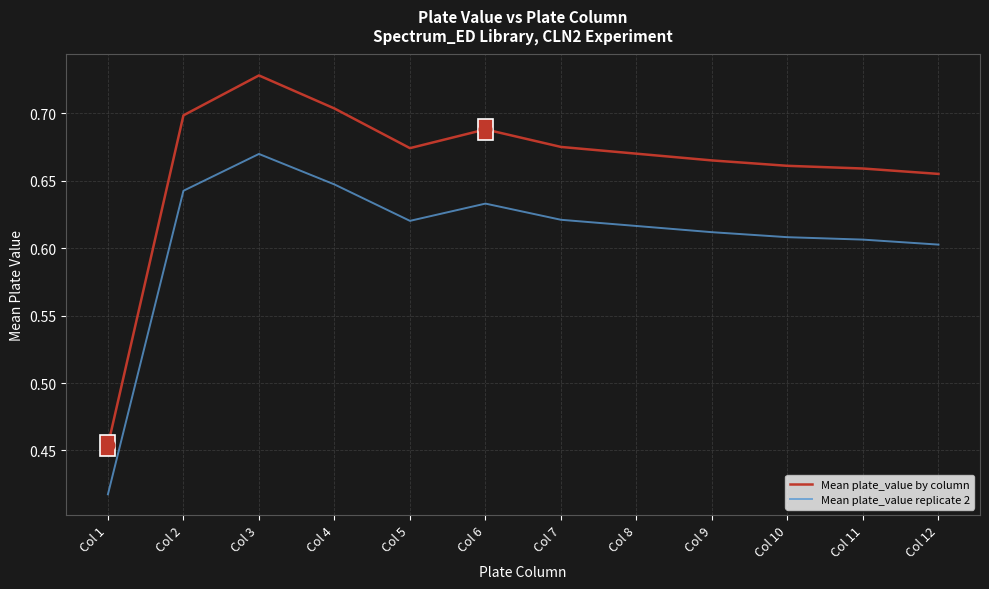

What is the difference between the Mean plate_value replicate 2 values at Col 1 and Col 12?

0.2